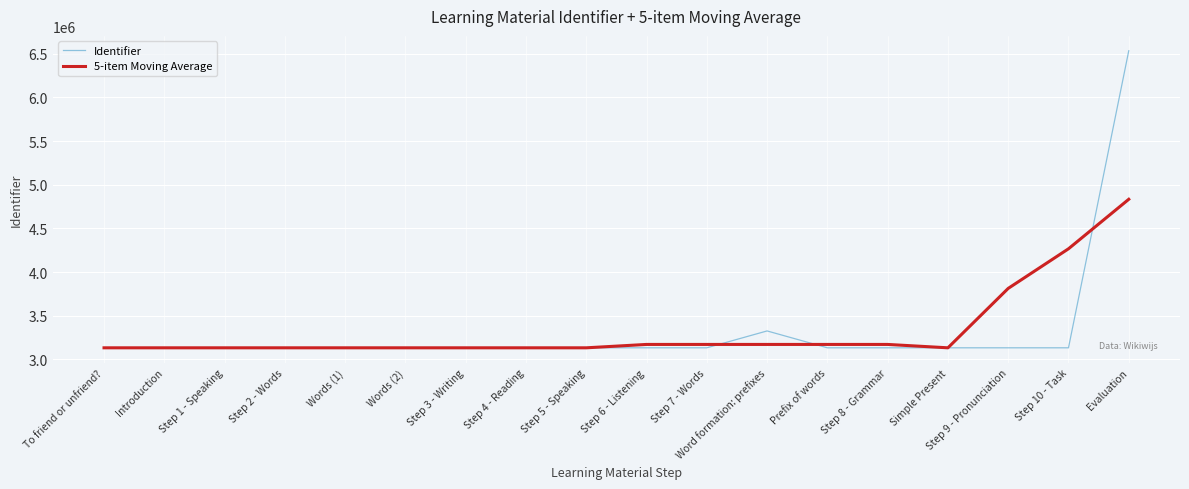

What is the spread (max minus min) of values at Word formation: prefixes?

154643.2